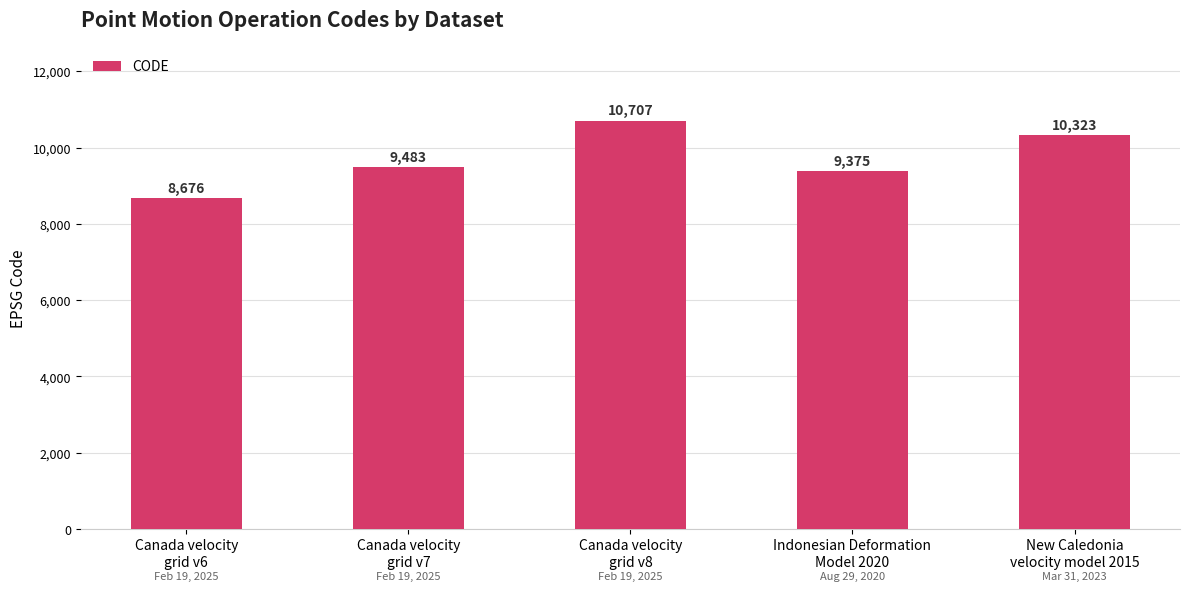

Is it true that the value at Canada velocity
grid v7 is 9483?

True